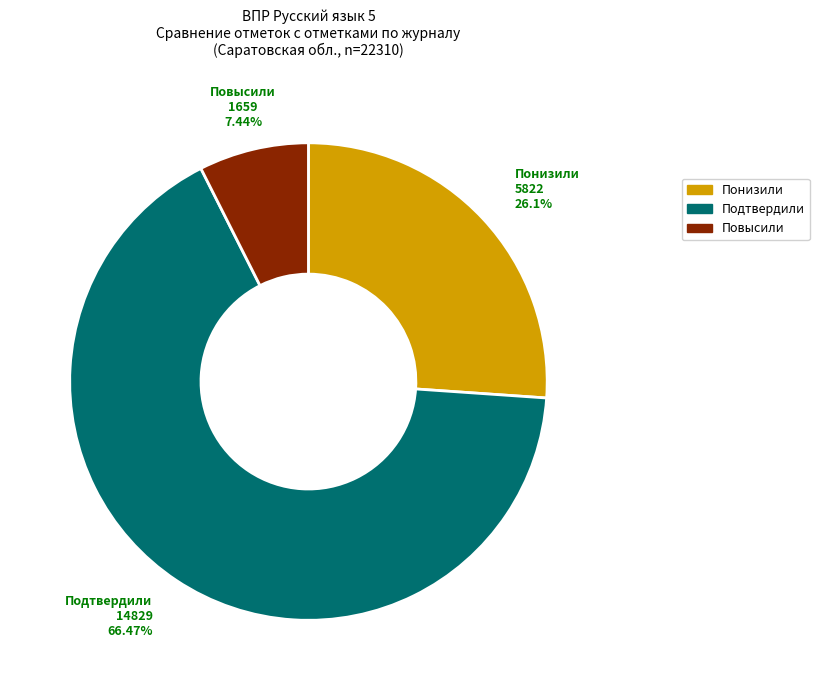

How many slices are in this pie chart?

3